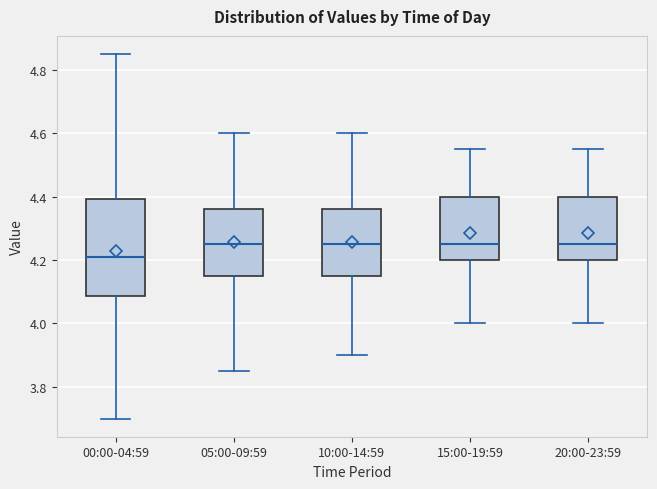

Reading left to right, transcribe this box plot: for each box, give where its median line is, the range the box spans, and where its two whiskers end, as read against the y-axis. The values are not printed on the chart, so give them approximately, as read against the axis.

00:00-04:59: median 4.22, box 4.08 to 4.40, whiskers 3.70 to 4.86
05:00-09:59: median 4.26, box 4.16 to 4.36, whiskers 3.86 to 4.60
10:00-14:59: median 4.26, box 4.16 to 4.36, whiskers 3.90 to 4.60
15:00-19:59: median 4.26, box 4.20 to 4.40, whiskers 4.00 to 4.56
20:00-23:59: median 4.26, box 4.20 to 4.40, whiskers 4.00 to 4.56